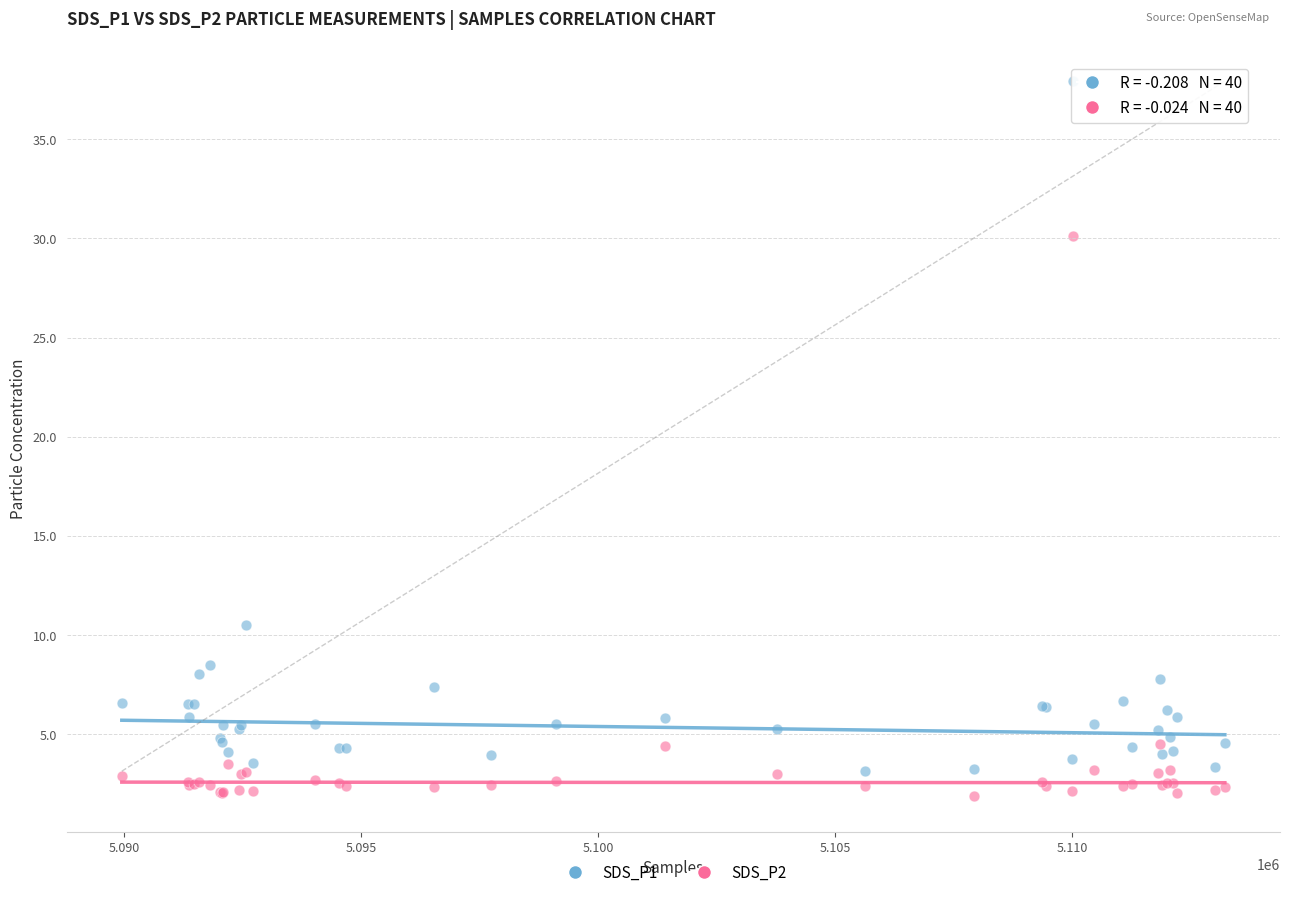

Which series contains the highest Y value?

SDS_P1